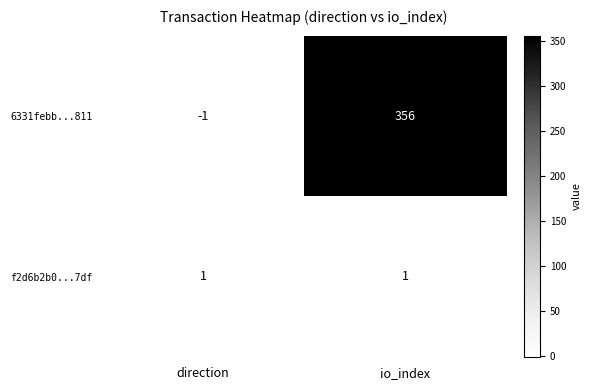

Count the number of categories in the chart.

2